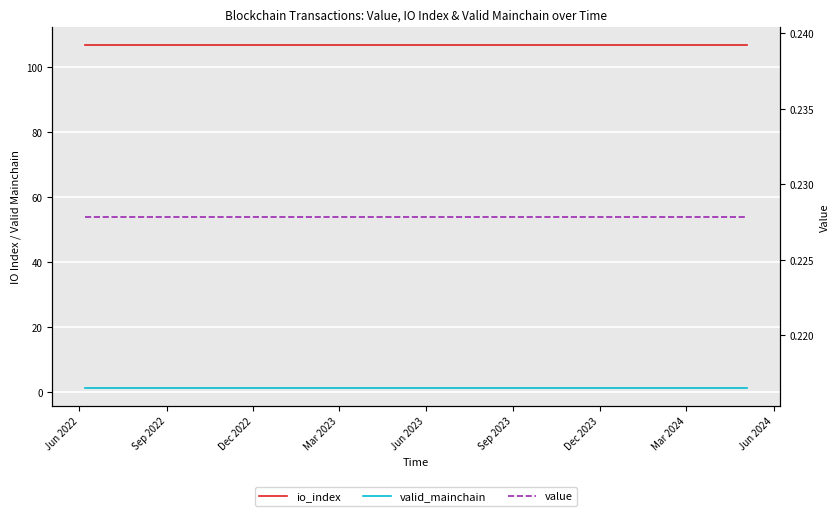

Which series has the largest range (max minus min)?

io_index